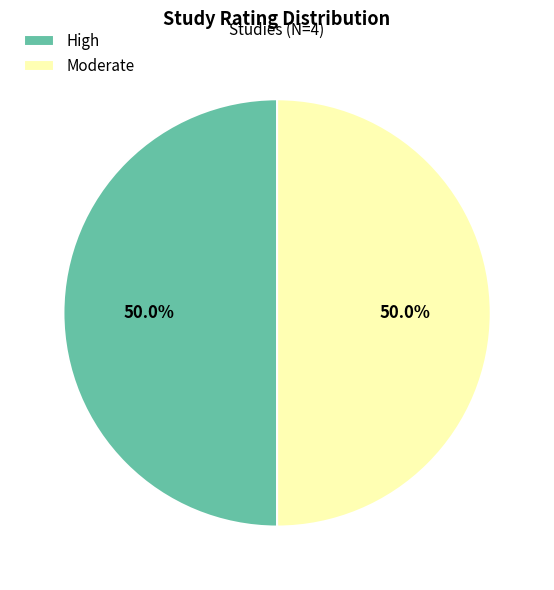

What percentage is NOT represented by Moderate?

50.0%